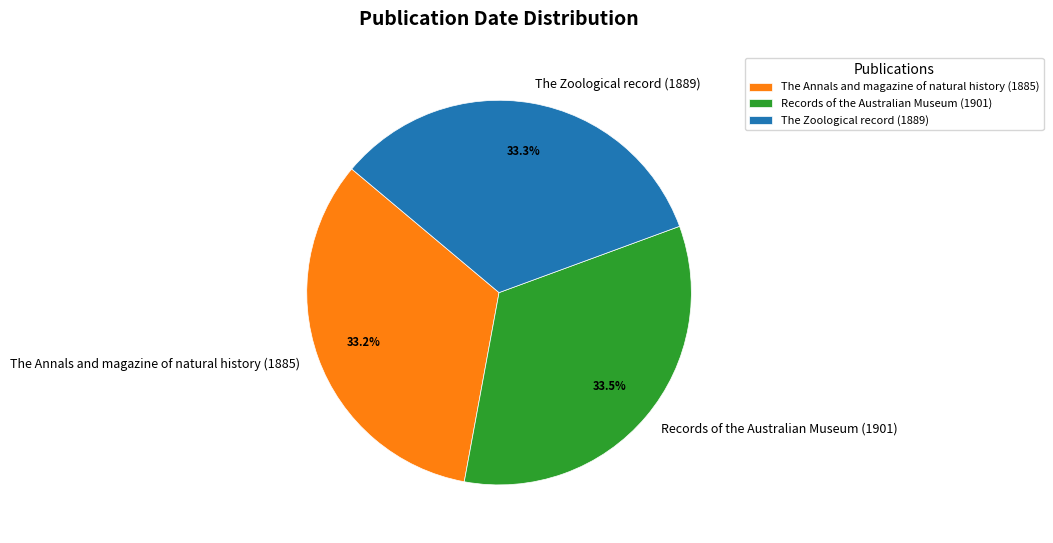

Is it true that The Annals and magazine of natural history (1885) is 33% of the pie?

True